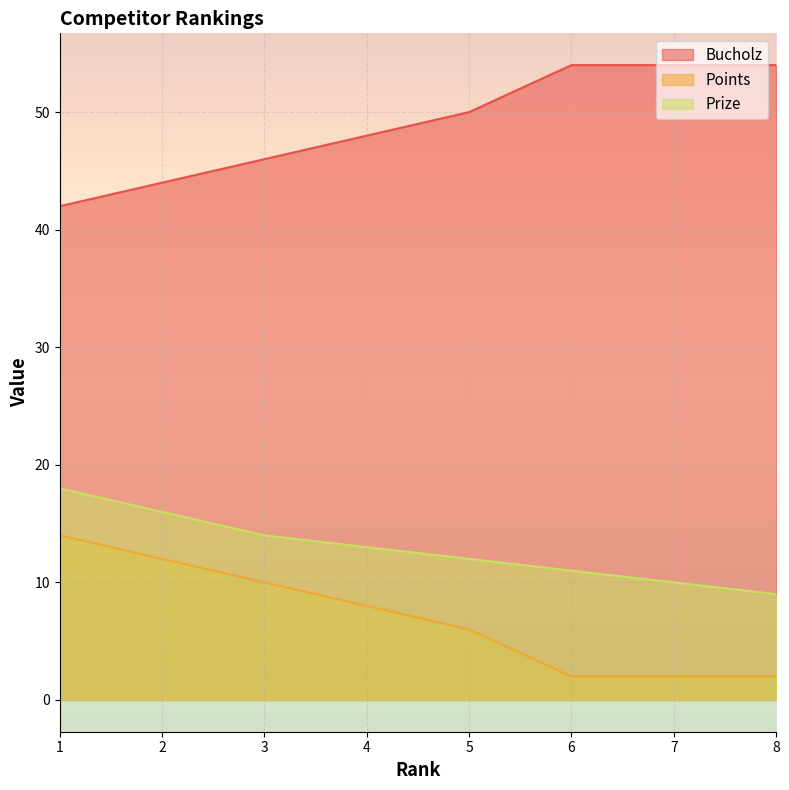

Is the value of Bucholz at 7 greater than the value of Prize at 8?

Yes